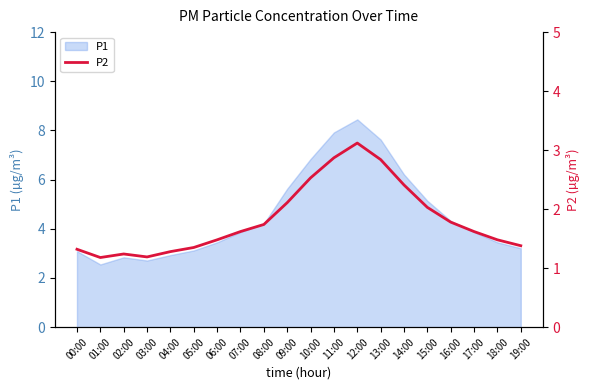

The chart shows a value of 1.3 at 00:00. True or false?

True